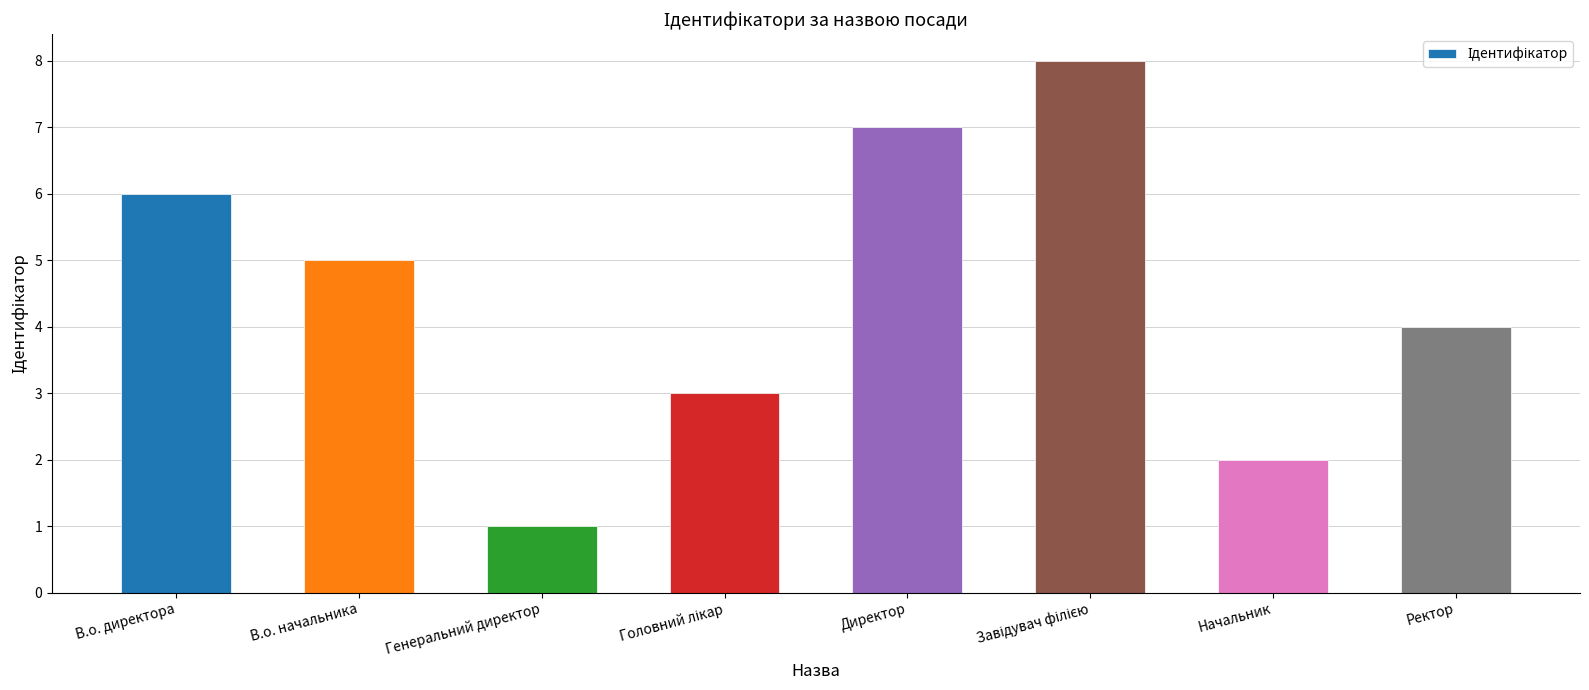

What is the sum of all values?

36